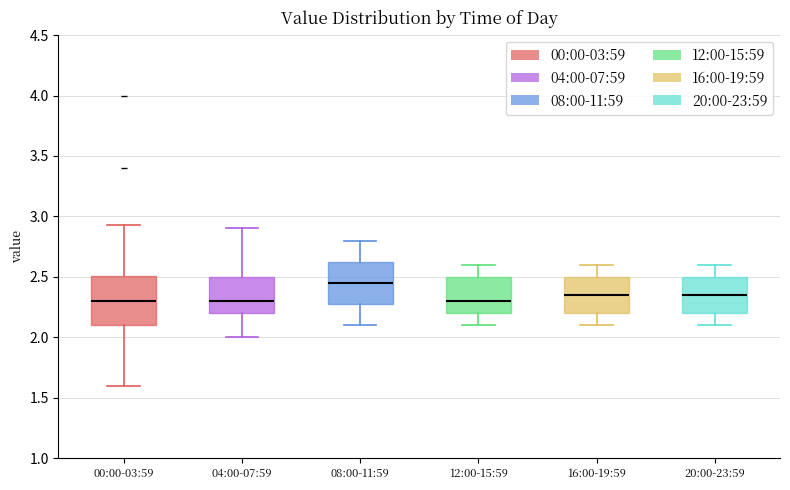

Where does the median line of the box for 00:00-03:59 sit on the y-axis? The values are not printed on the chart, so give them approximately, as read against the axis.

2.30